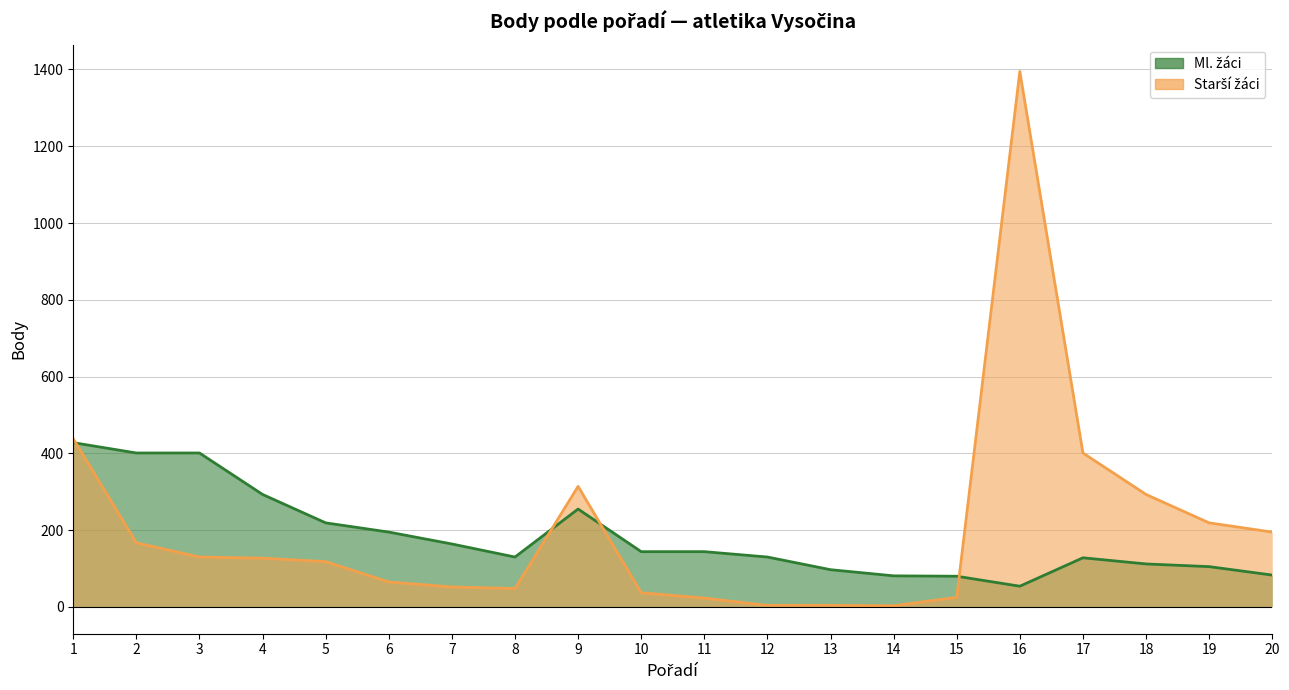

What is the difference between the highest and lowest values at 7?

112